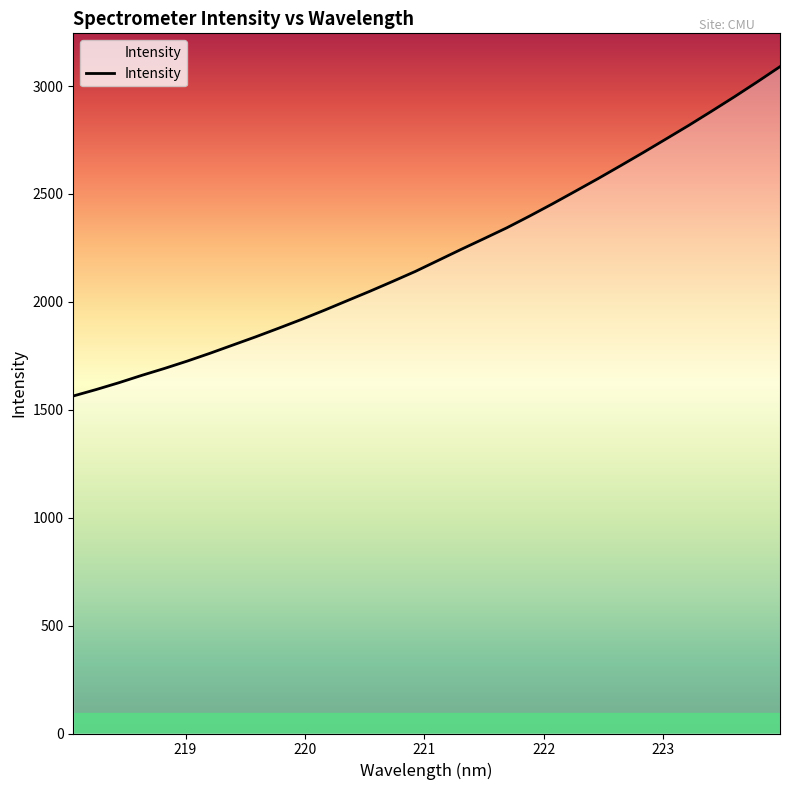

What is the difference between the maximum and minimum values?

1525.9